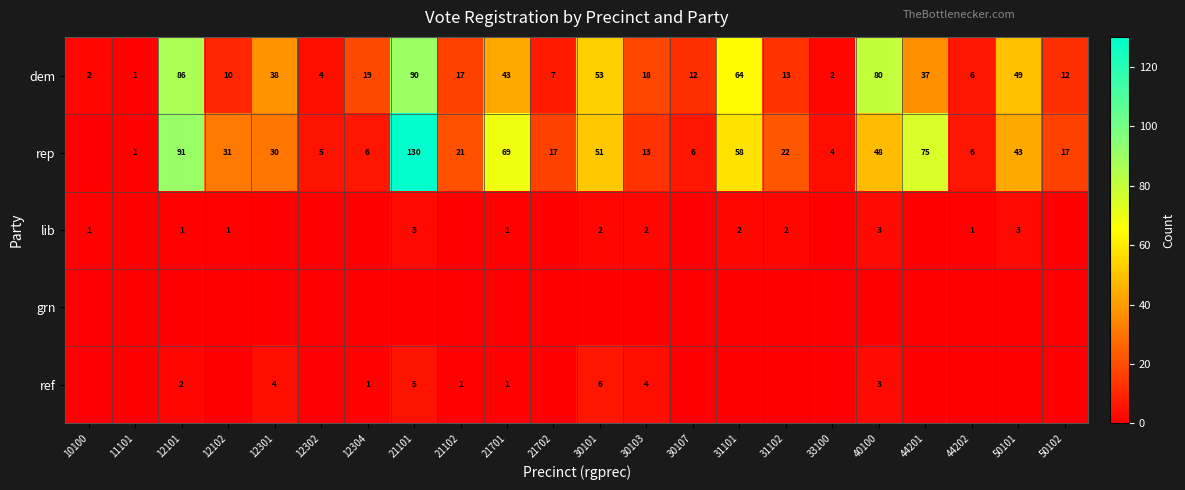

Is it true that dem equals 12 at 30107?

True